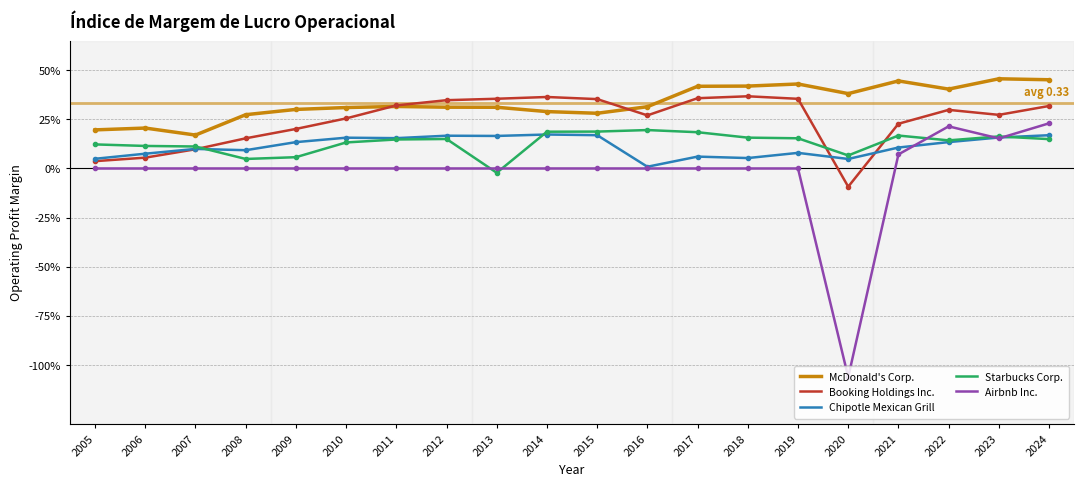

True or false: Airbnb Inc. and Booking Holdings Inc. intersect in this chart.

False